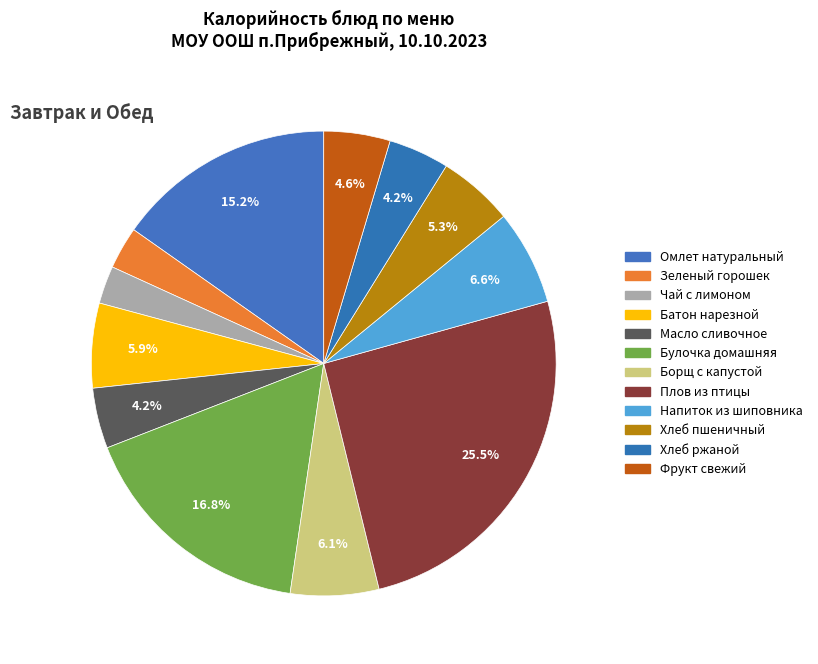

Count the number of slices in the pie.

12